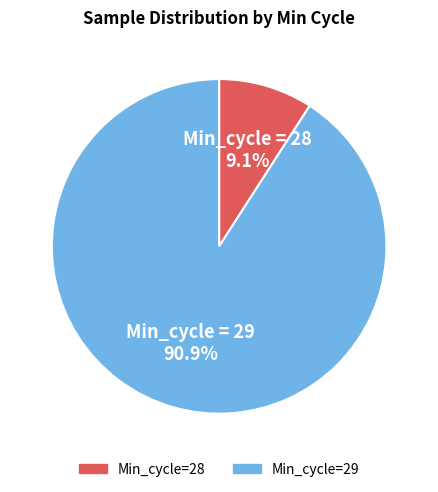

Rank the categories by value from highest to lowest.

Min_cycle=29, Min_cycle=28